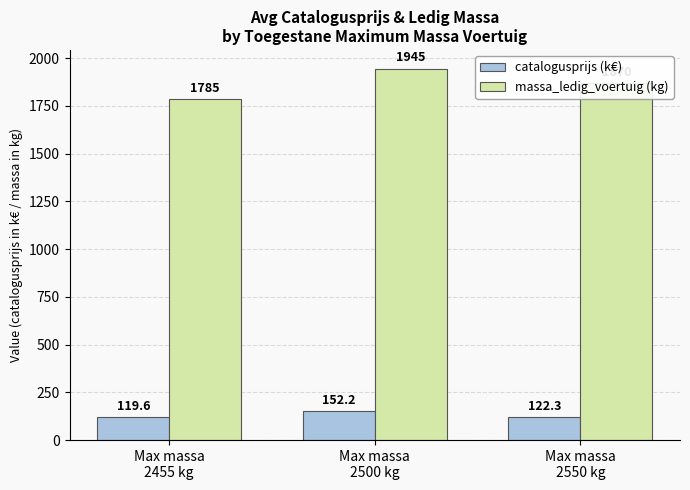

How many groups of bars are there?

3